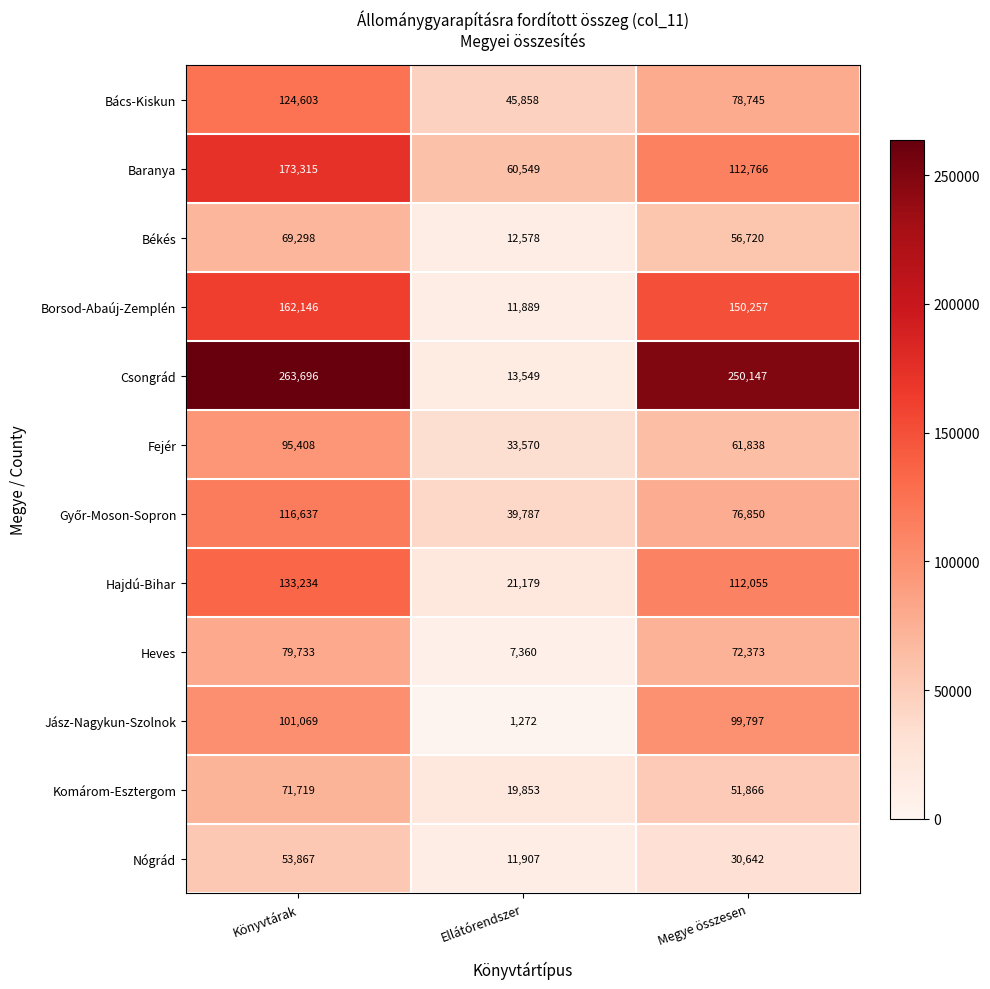

What is the average value of the Jász-Nagykun-Szolnok series?

67379